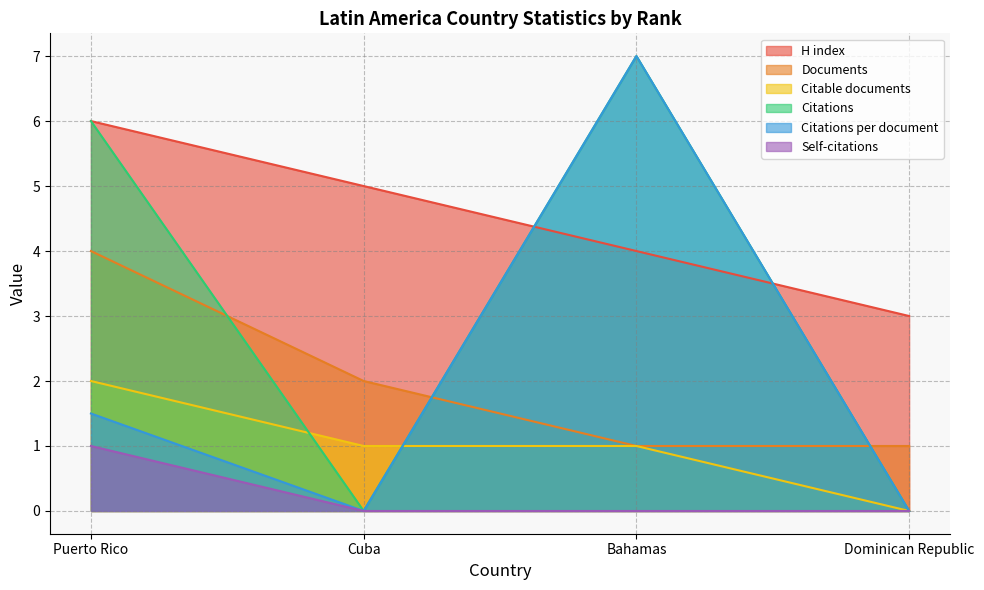

True or false: Documents has more than 2 points higher than both neighbors.

False